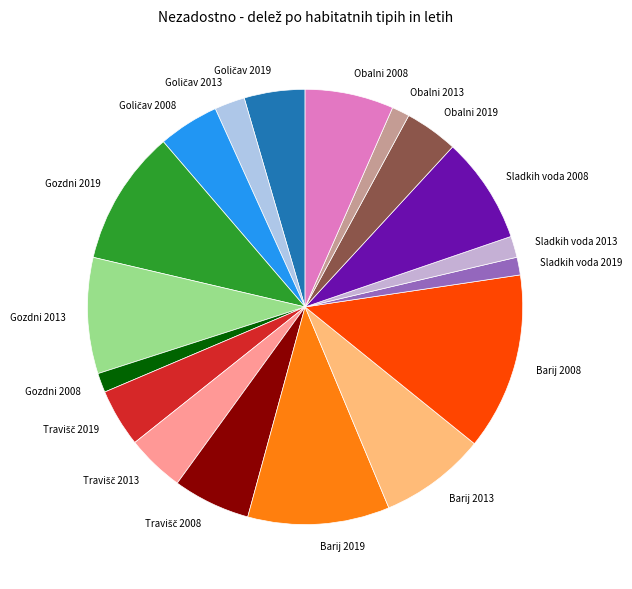

How many slices are in this pie chart?

18